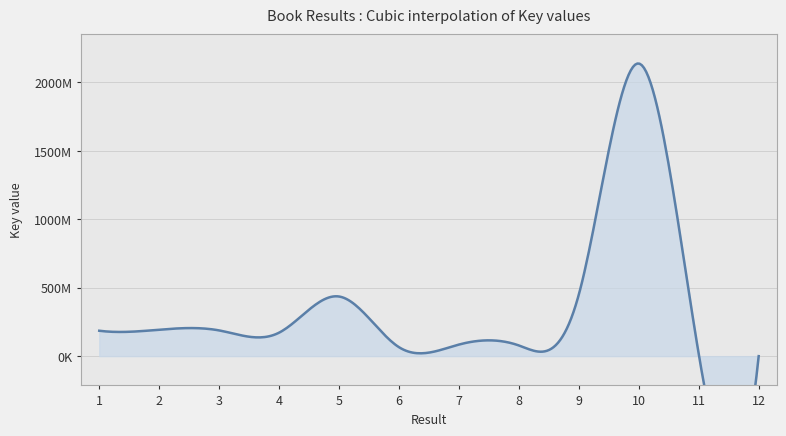

What is the difference between the maximum and minimum values?

2136611642